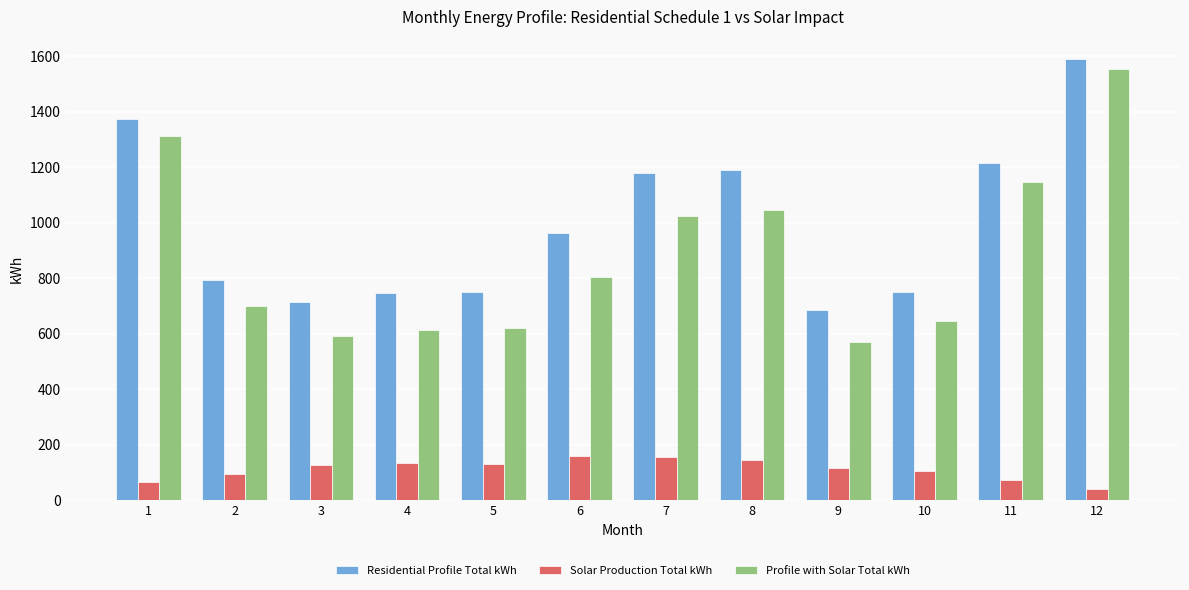

What is the difference between the maximum and minimum values in the Solar Production Total kWh series?

118.9